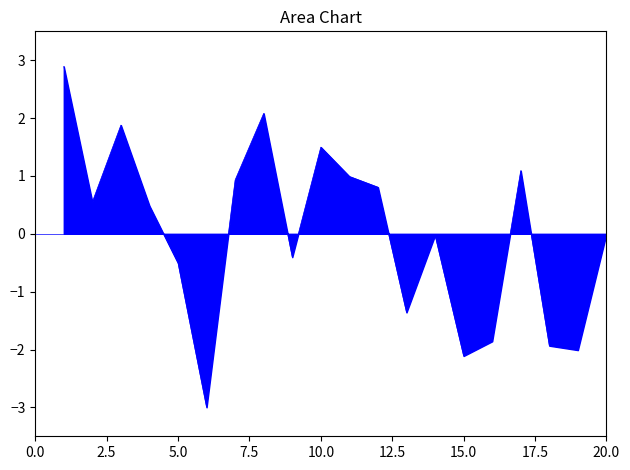

What is the minimum value shown in the chart?

-3.0